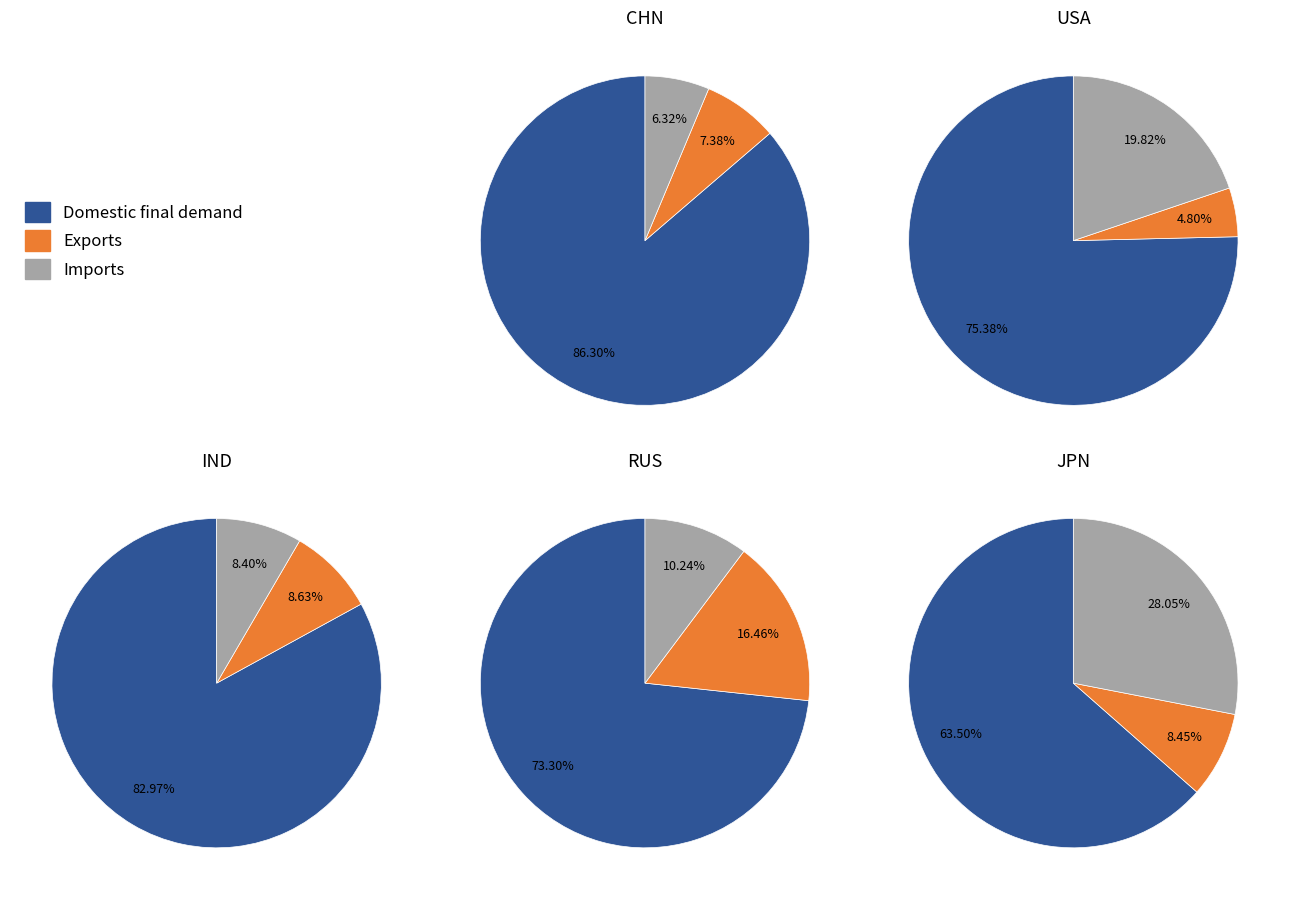

True or false: 2 accounts for 26% of the total.

False